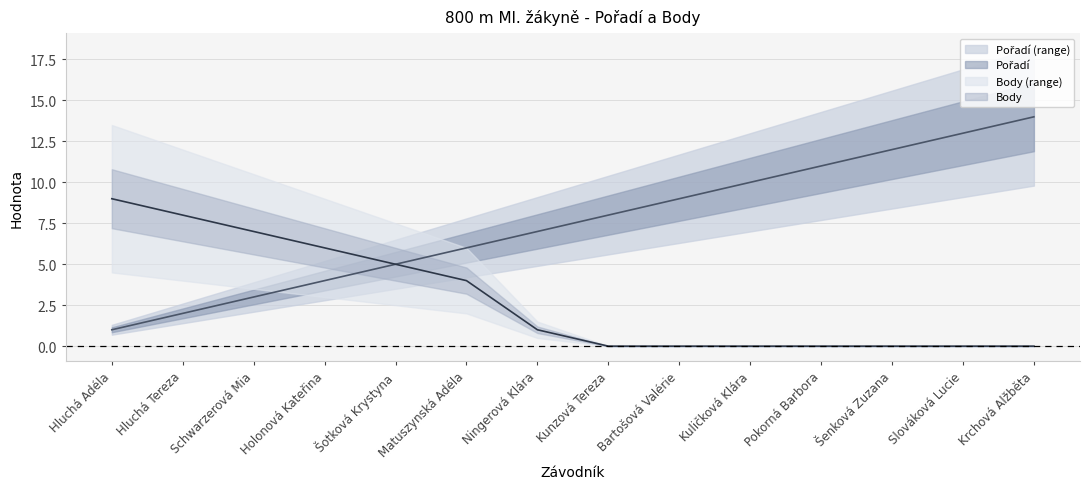

What is the difference between the maximum and minimum values in the Pořadí series?

13